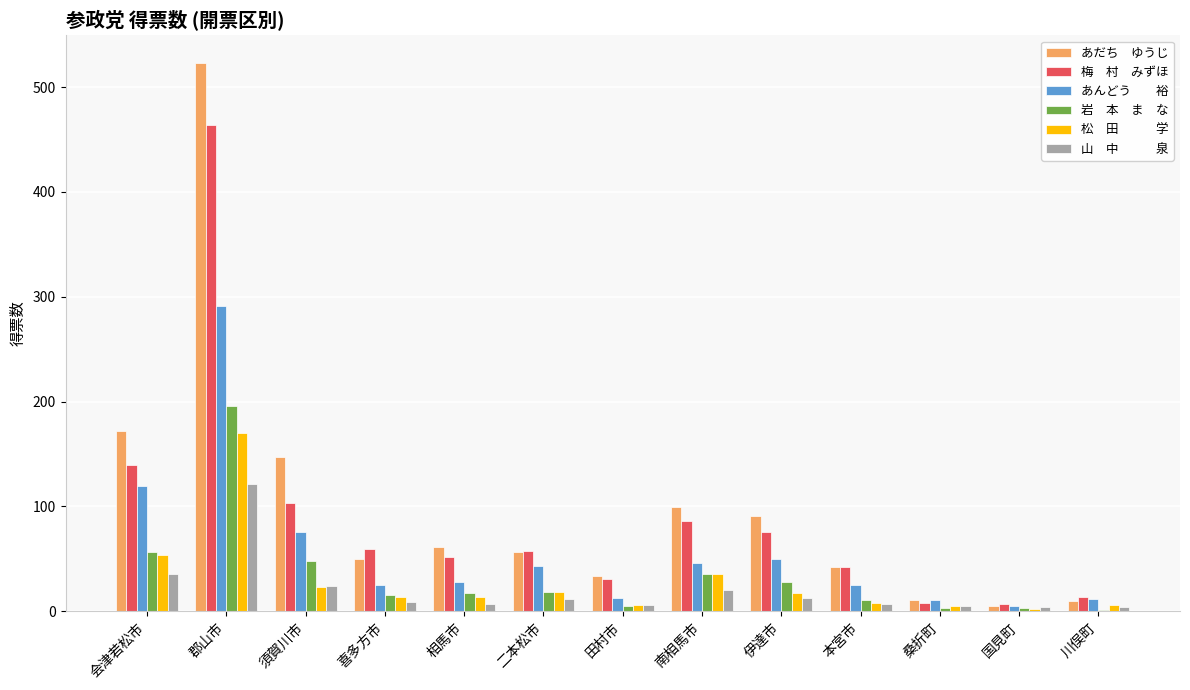

Which category has the highest value across all series?

郡山市